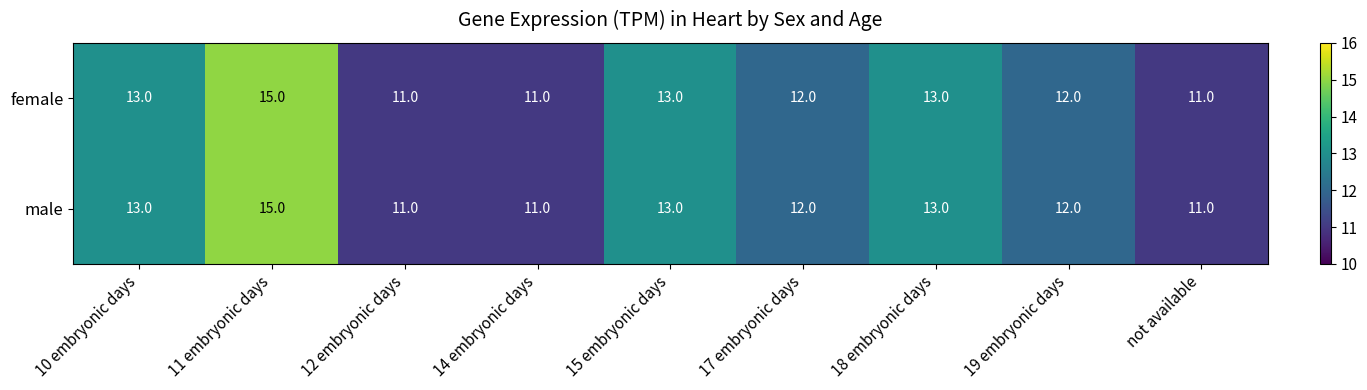

Is the value of male at 14 embryonic days greater than the value of female at 11 embryonic days?

No